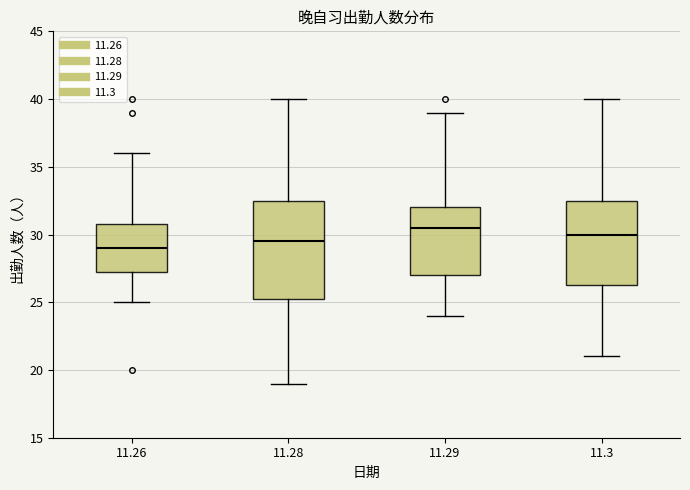

Which box's median line is the lowest?

11.26